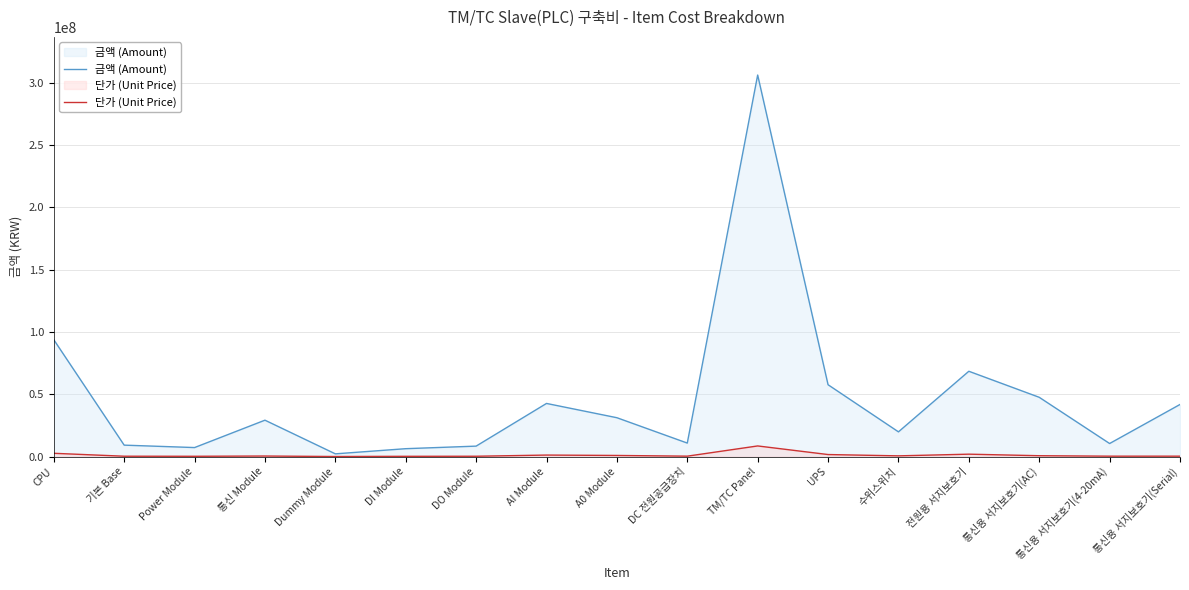

Rank the series by their average value, from highest to lowest.

금액 (Amount), 단가 (Unit Price)